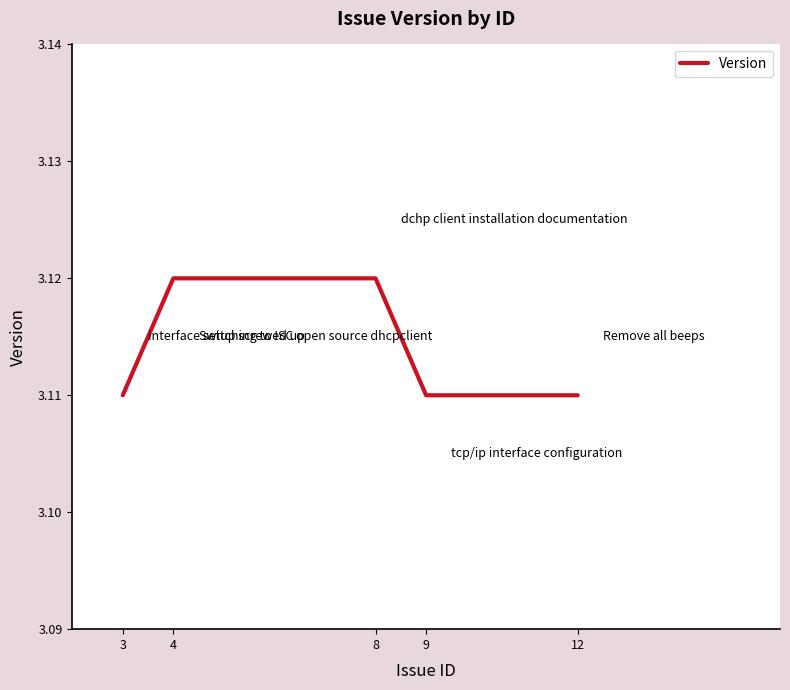

Is this an area chart (filled region under the line)?

No